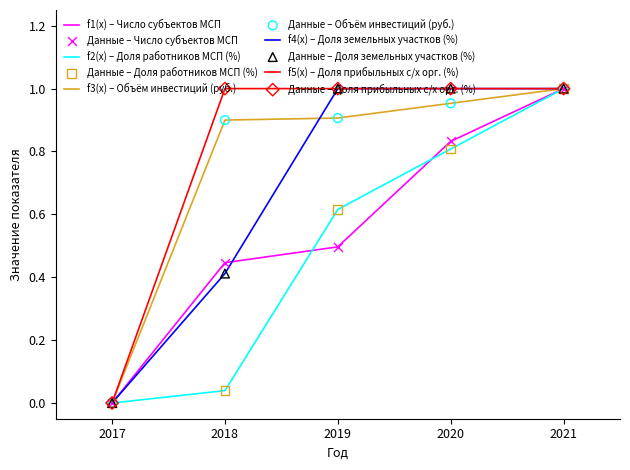

Which series changed the most between 2020 and 2021?

f2(x) – Доля работников МСП (%)